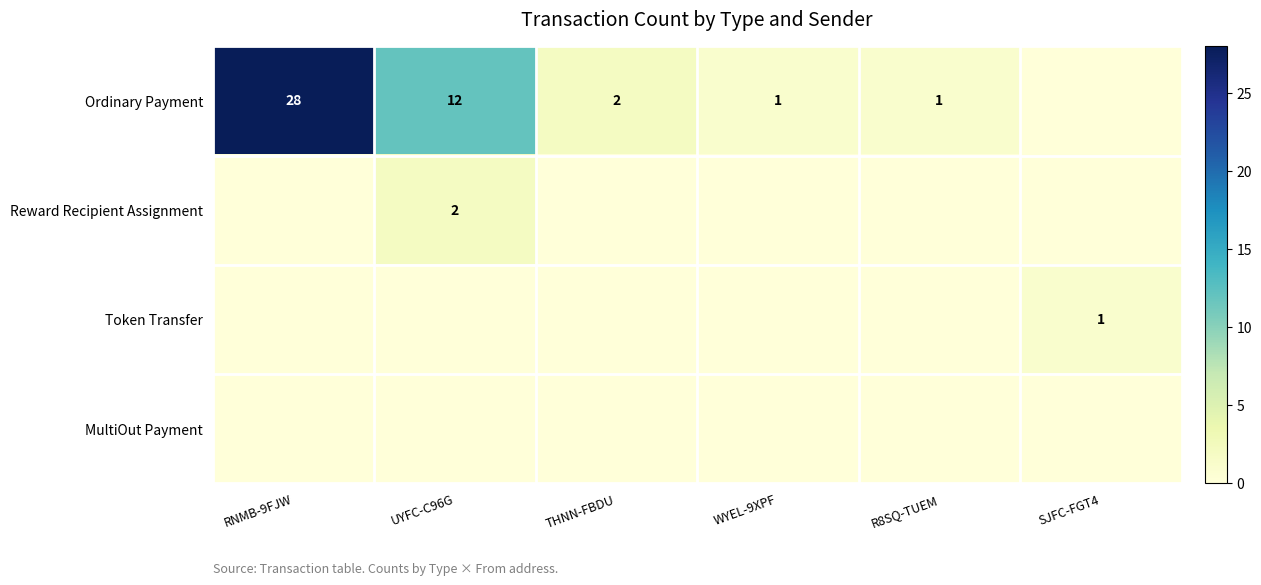

What is the difference between the Ordinary Payment values at THNN-FBDU and UYFC-C96G?

10